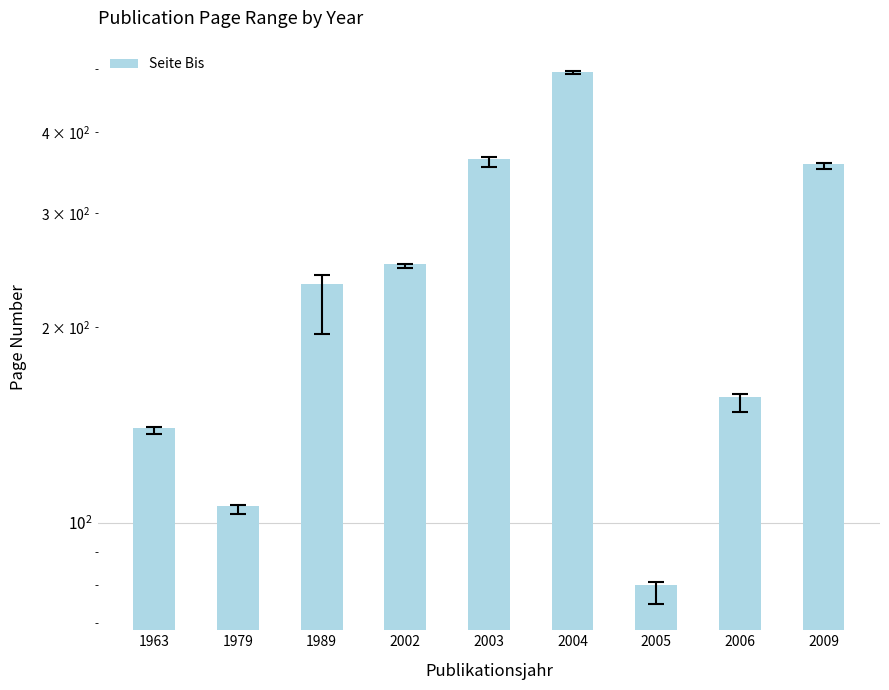

List the labels in order of value, largest first.

2004, 2003, 2009, 2002, 1989, 2006, 1963, 1979, 2005